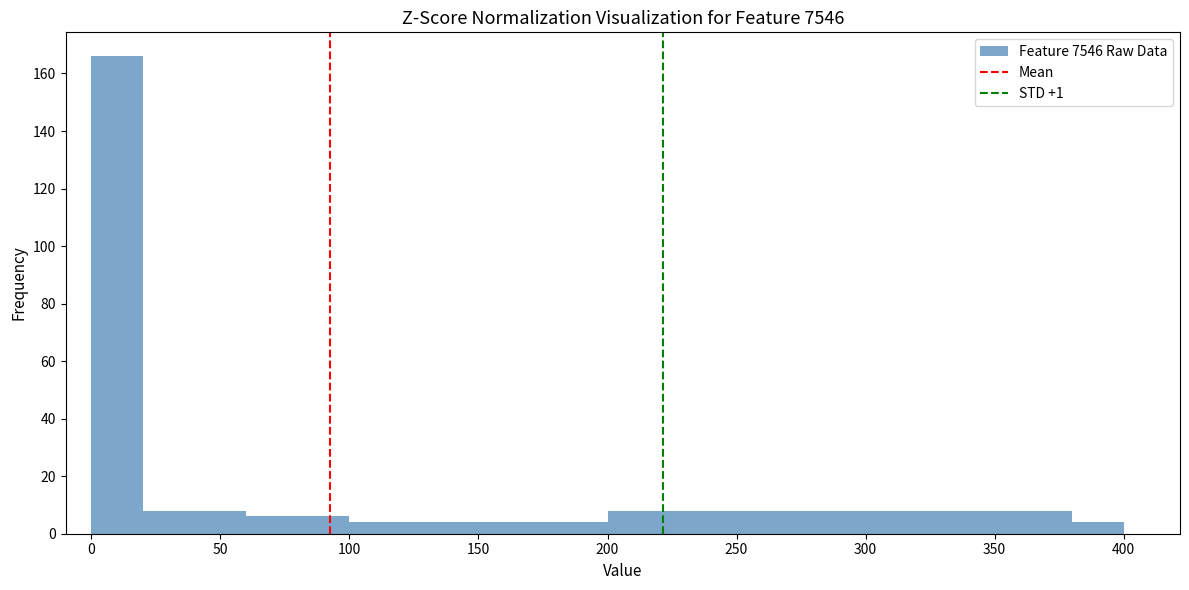

Reading left to right, list every bar in this chart as the range it spans on the x-axis followed by its height. The values are not printed on the chart, so give them approximately, as read against the axis.

0 to 20: 166
20 to 40: 8
40 to 60: 8
60 to 80: 6
80 to 100: 6
100 to 120: 4
120 to 140: 4
140 to 160: 4
160 to 180: 4
180 to 200: 4
200 to 220: 8
220 to 240: 8
240 to 260: 8
260 to 280: 8
280 to 300: 8
300 to 320: 8
320 to 340: 8
340 to 360: 8
360 to 380: 8
380 to 400: 4